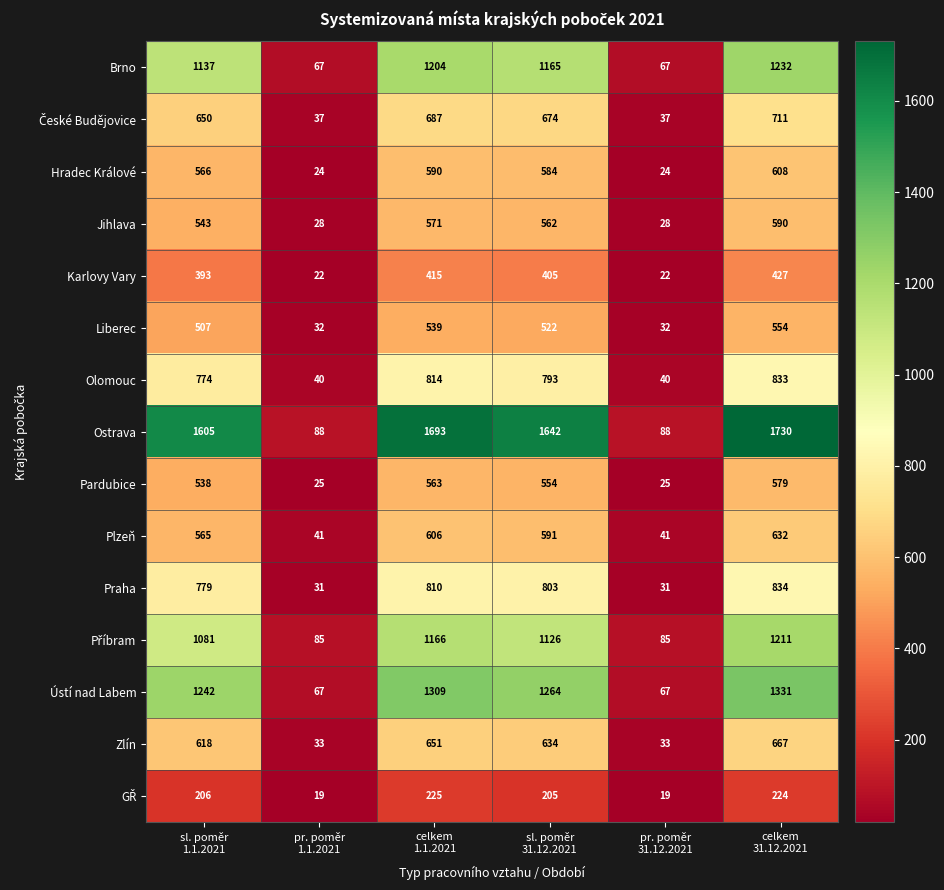

Which series has the largest total across all categories?

Ostrava